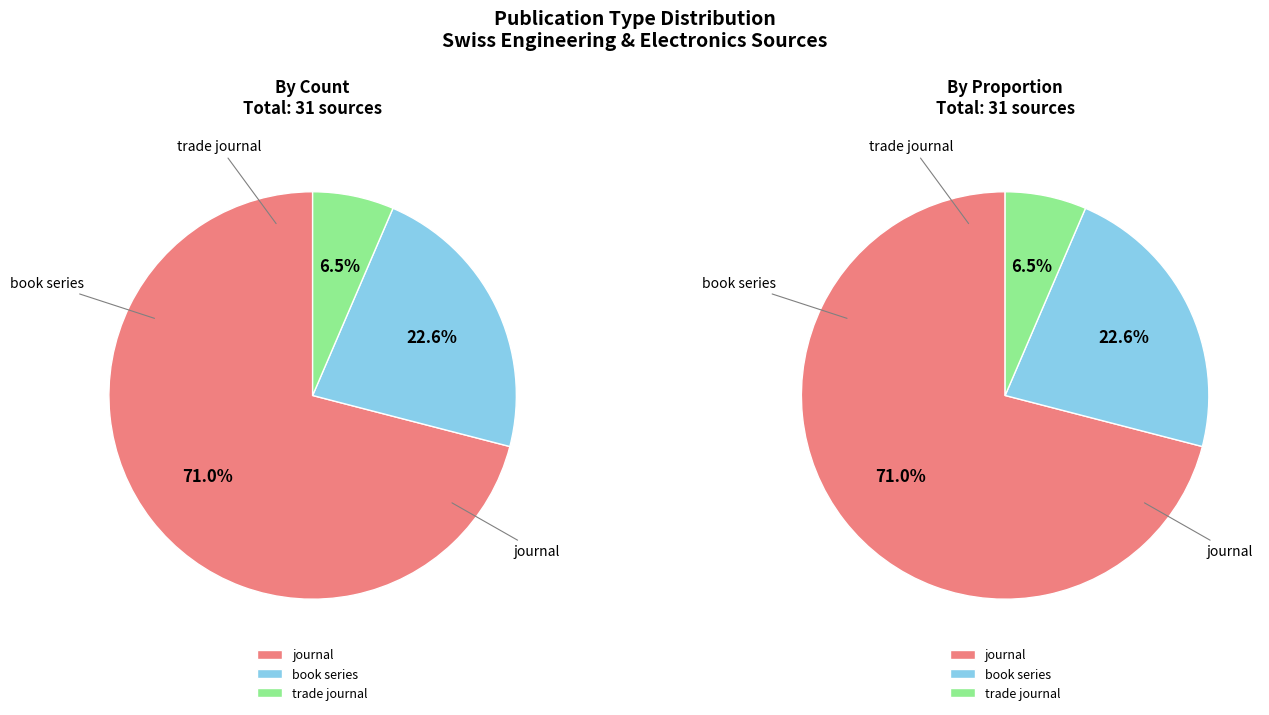

Combined, do journal and trade journal account for over 50%?

Yes